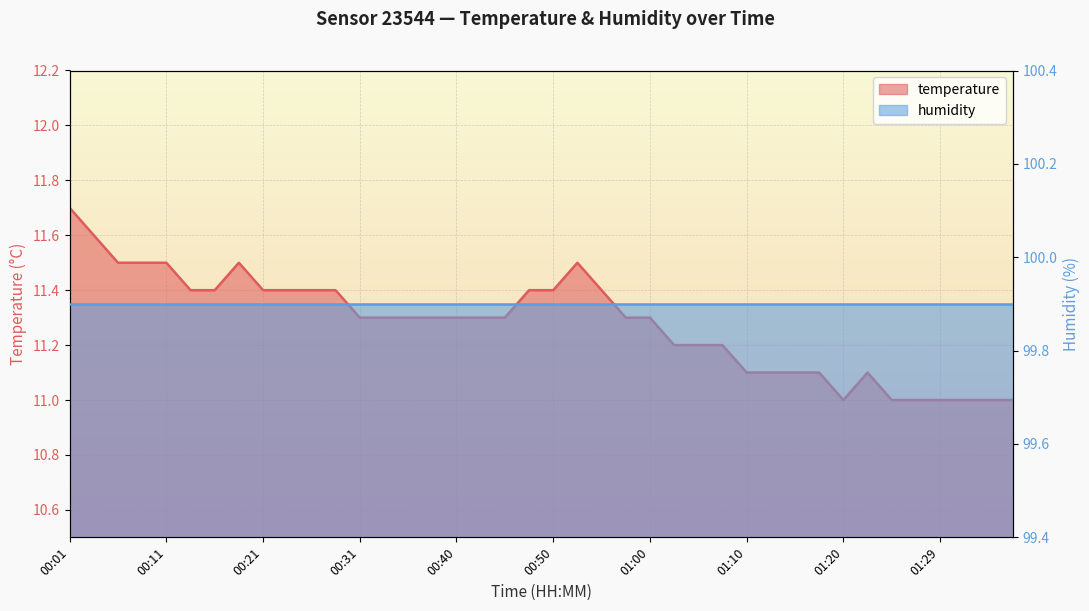

Where is the data nearest to the value 11?

01:20